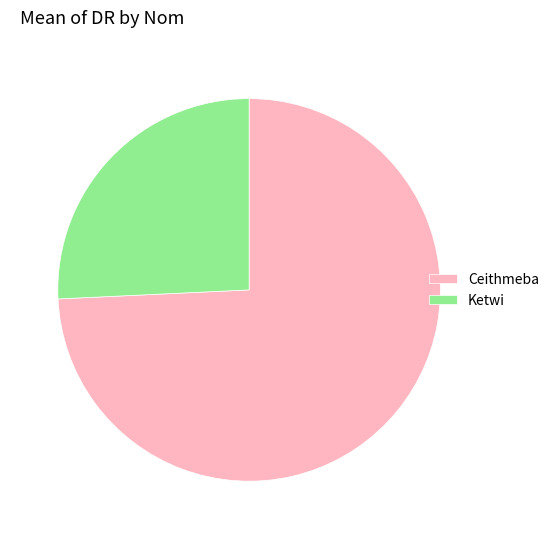

Which category has the biggest portion of the pie?

Ceithmeba